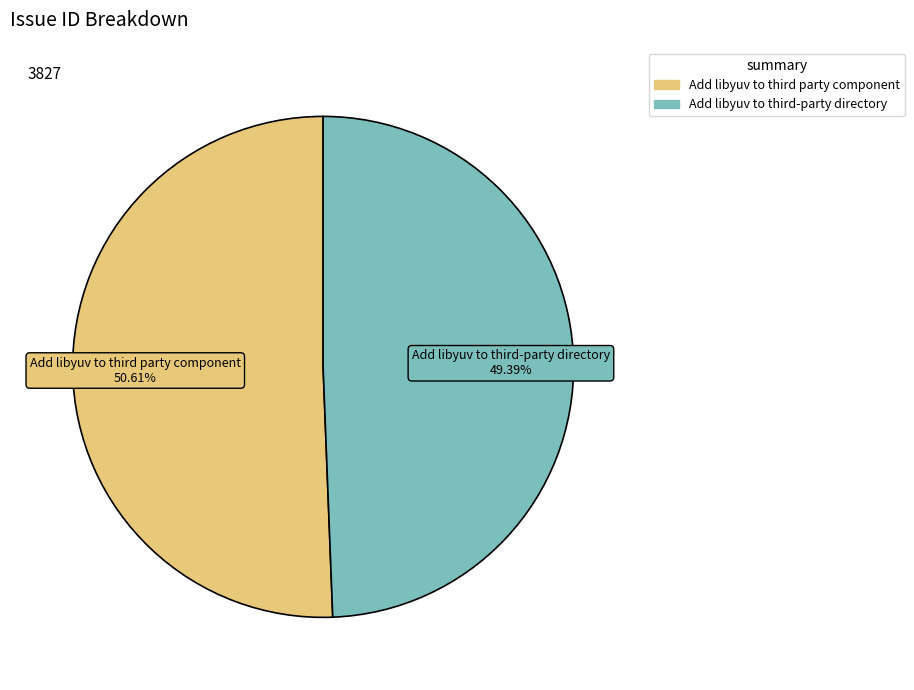

Which slice is the smallest?

Add libyuv to third-party directory